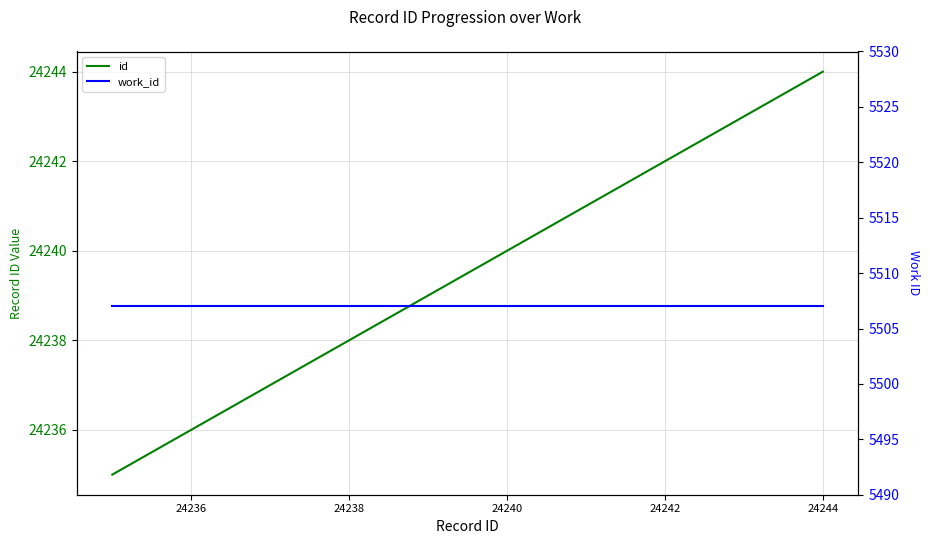

Is it true that work_id equals 1281 at 24238?

False